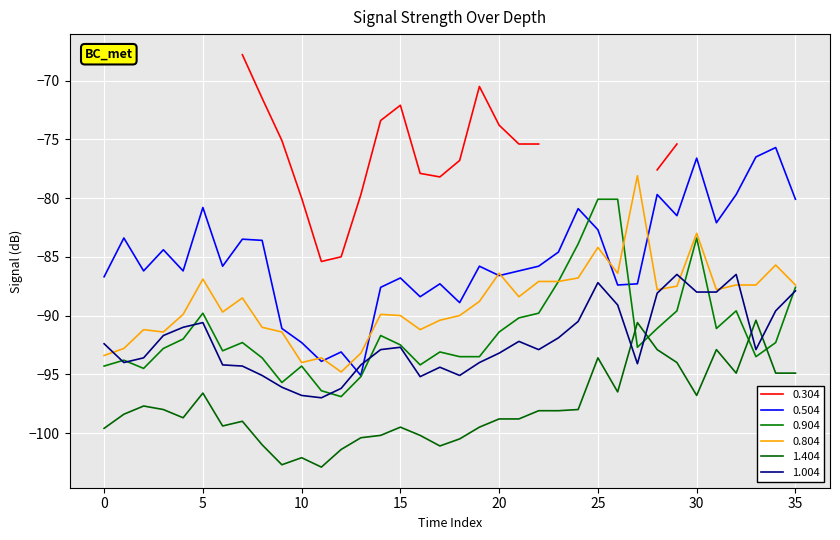

At 24, list the series in order from largest to smallest.

0.504, 0.904, 0.804, 1.004, 1.404